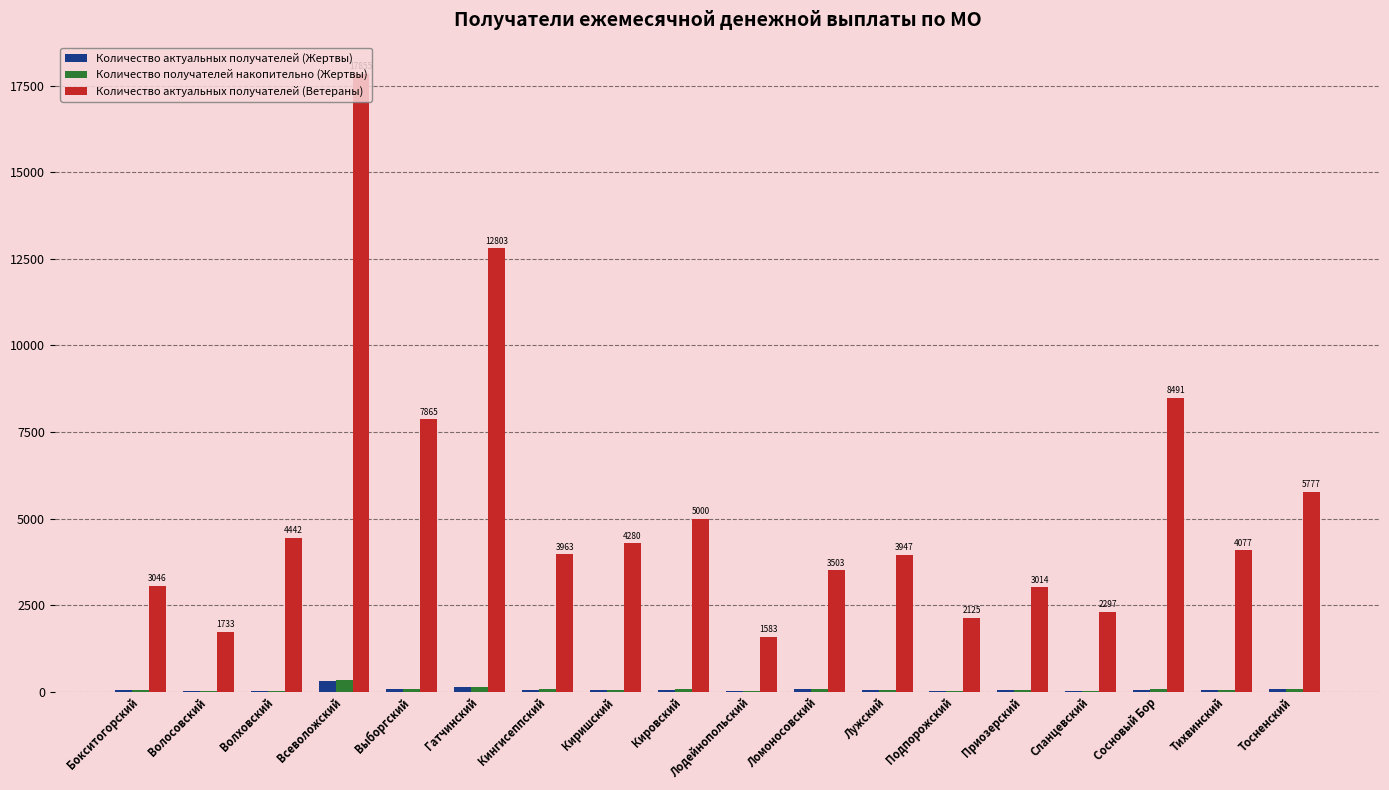

Which series has the largest total across all categories?

Количество актуальных получателей (Ветераны)